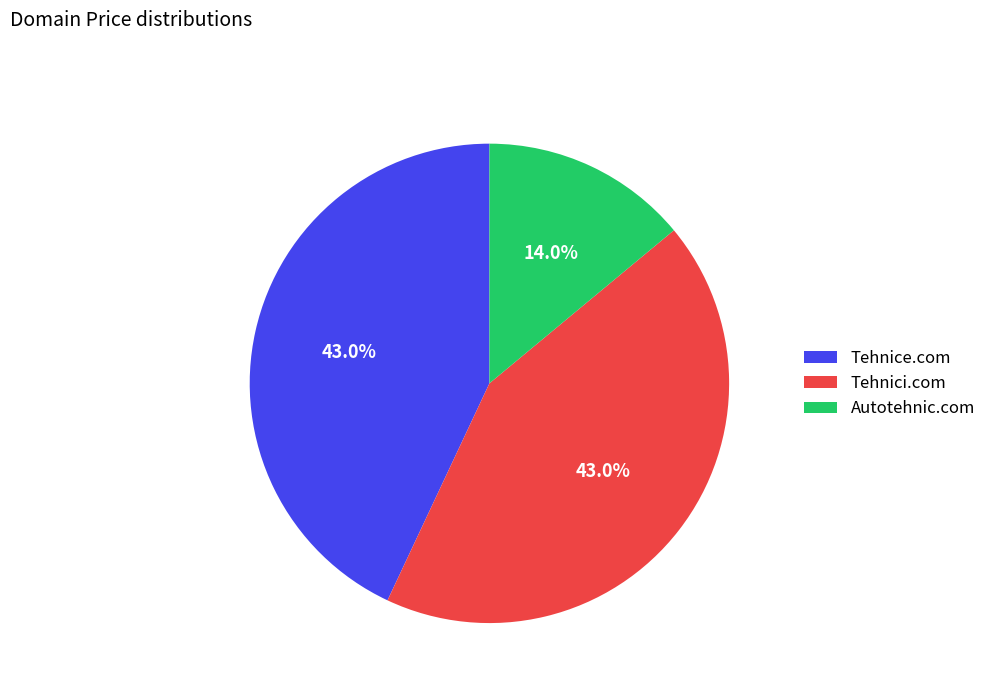

The Tehnici.com slice represents 43% of the pie. True or false?

True